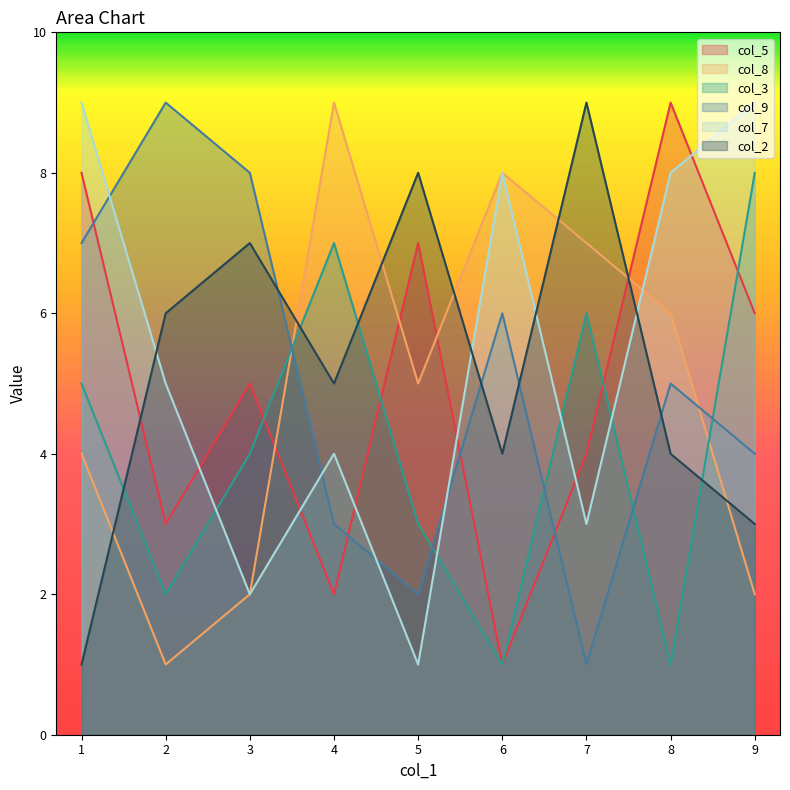

What are all the series names shown in the legend?

col_5, col_8, col_3, col_9, col_7, col_2